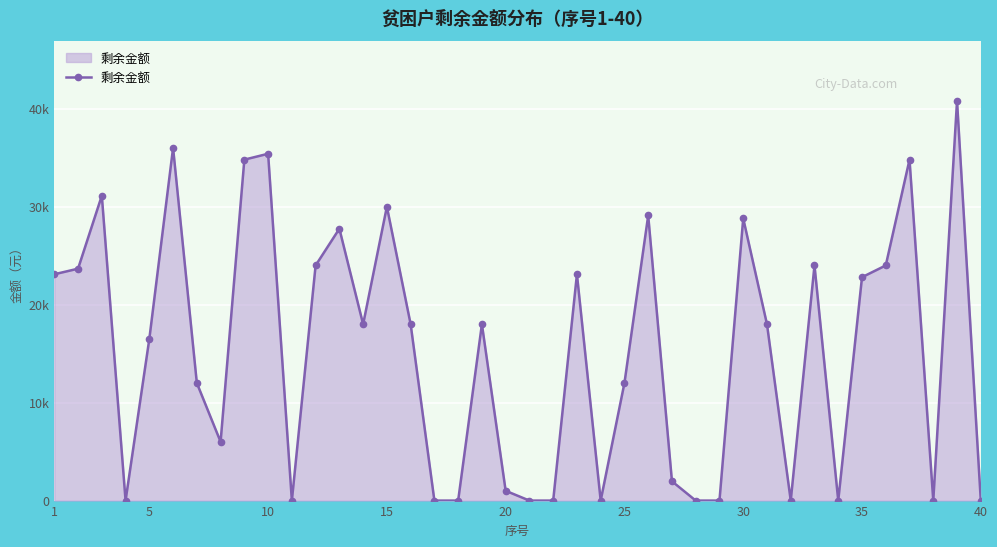

How many points are lower than both their immediate neighbors (excluding endpoints)?

8